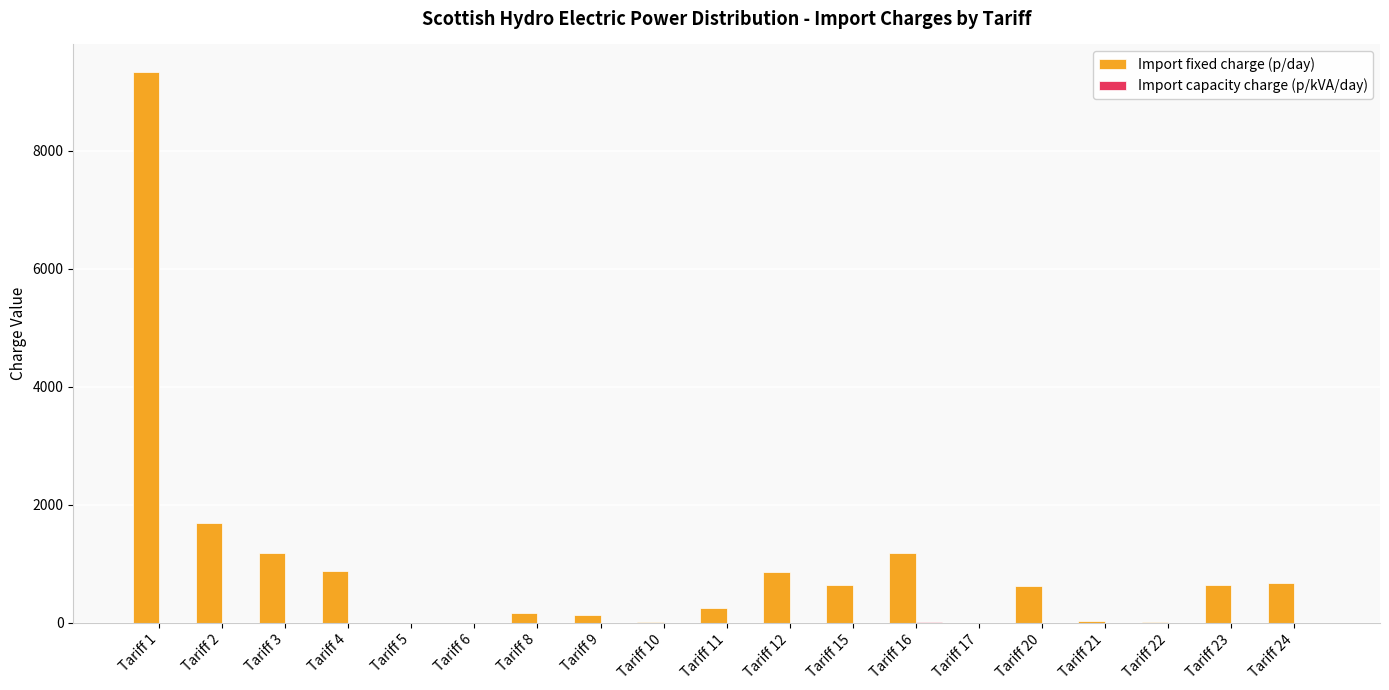

What is the sum of all Import fixed charge (p/day) values?

18376.9